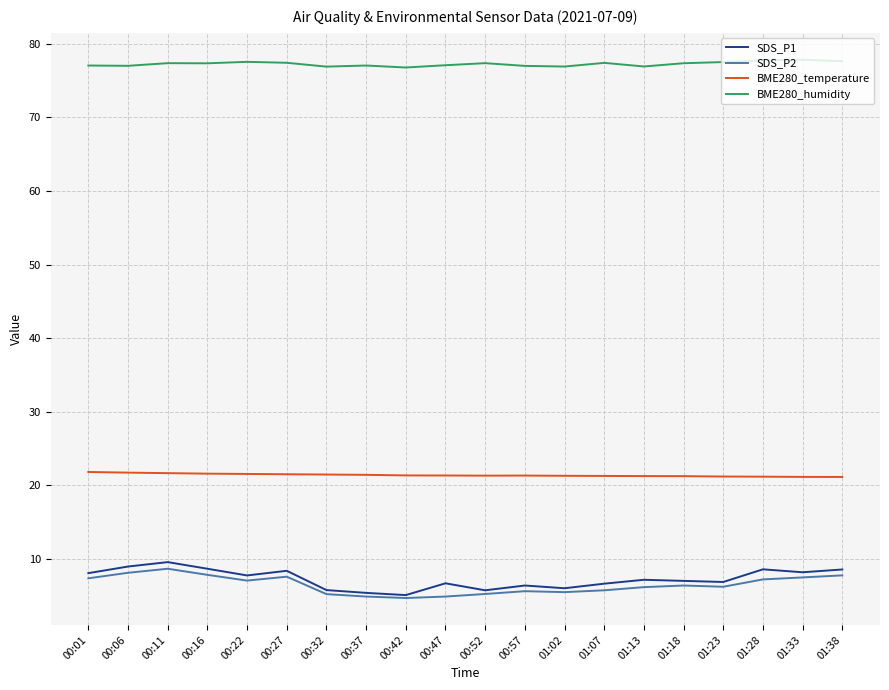

What is the maximum value for SDS_P1?

9.6